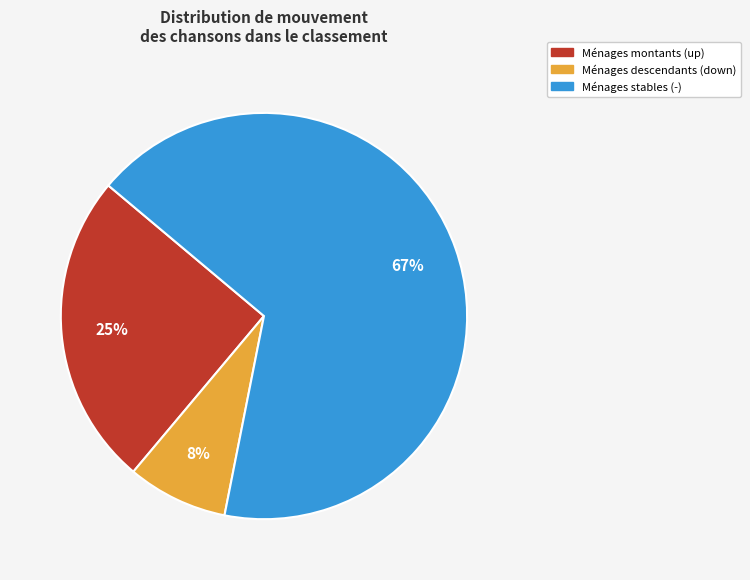

Is there any slice that represents more than half of the pie?

Yes